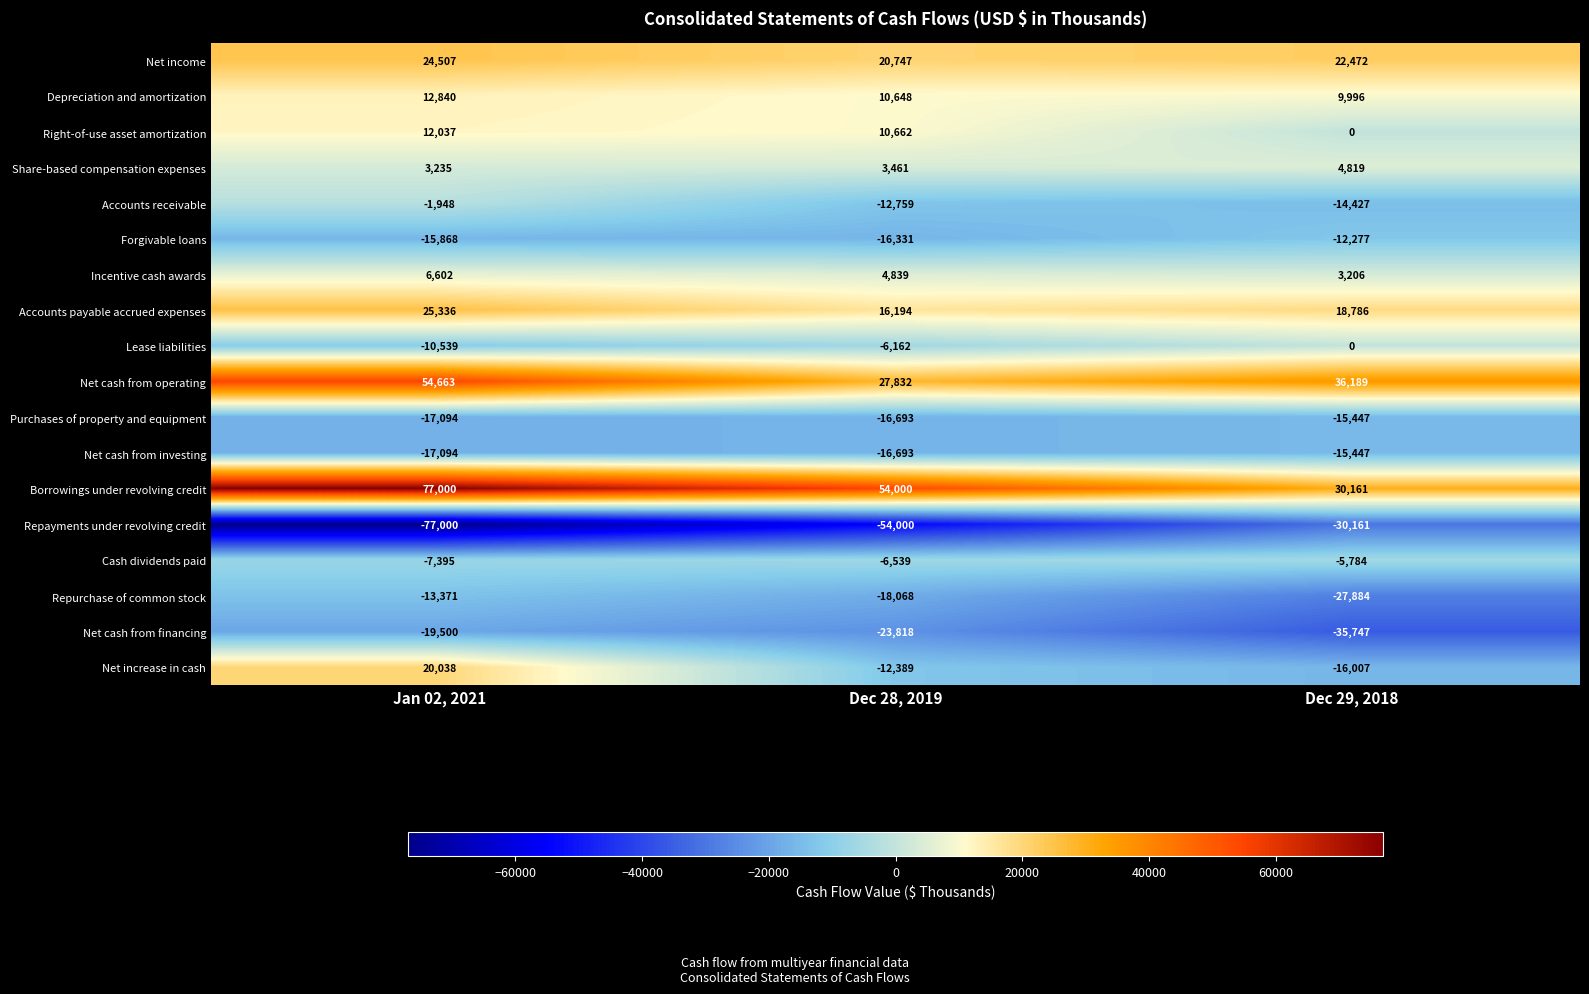

Which category has the lowest value across all series?

Jan 02, 2021